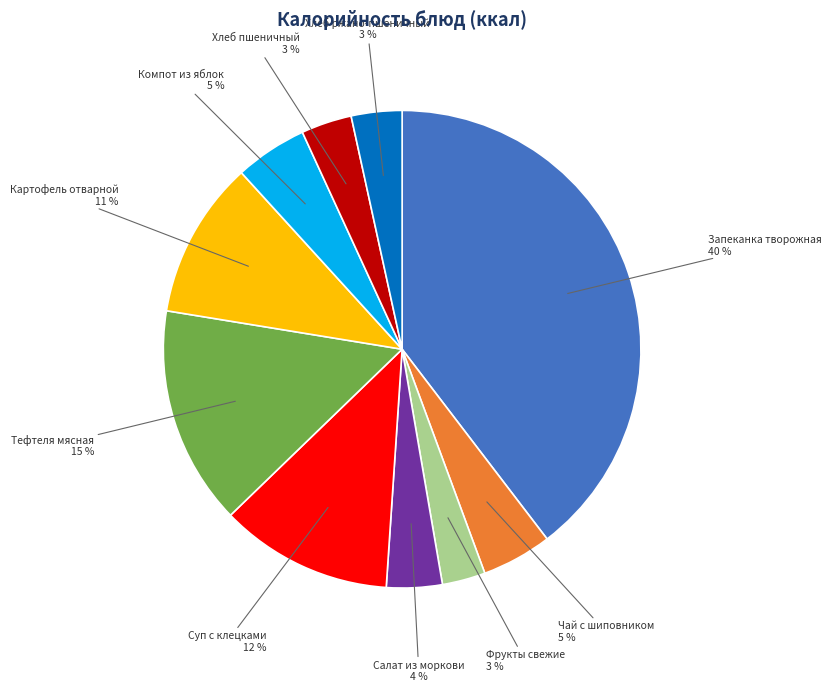

What is the largest slice in the pie chart?

Запеканка творожная